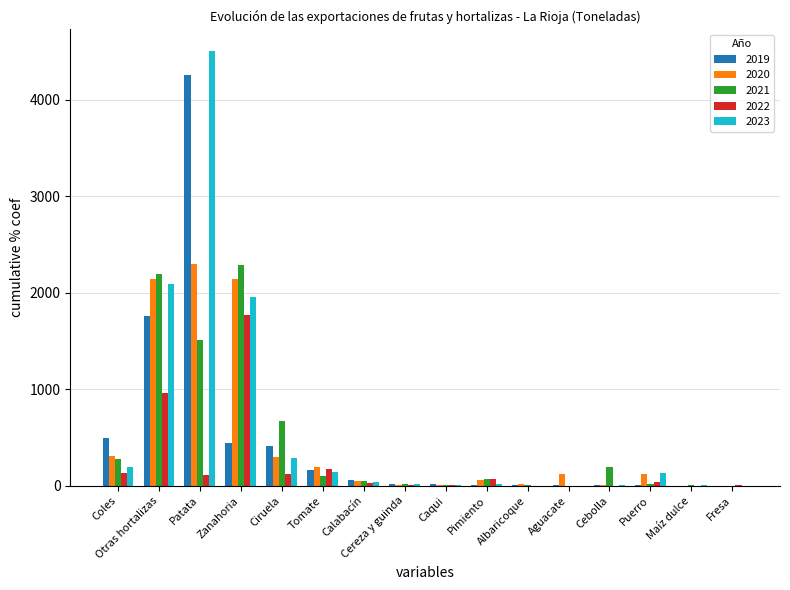

Which series changed the most between Patata and Zanahoria?

2019